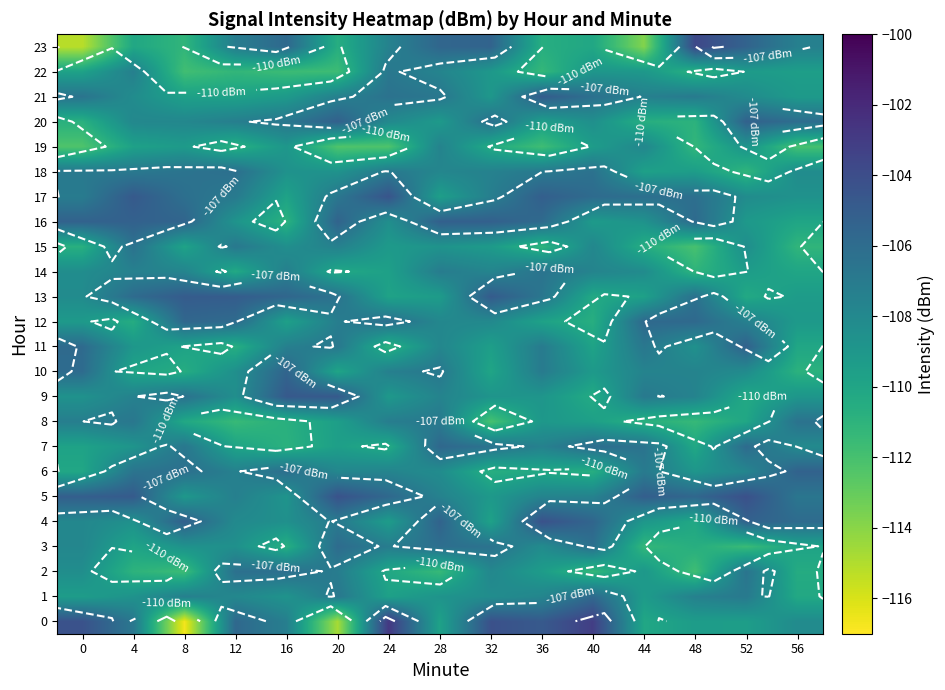

The 13 series shows -25.4 at 24. True or false?

False